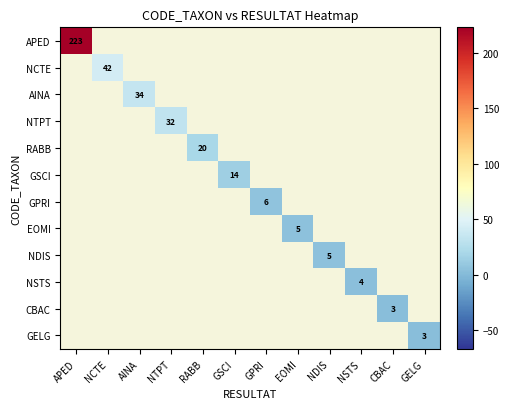

Is it true that RABB equals 20 at RABB?

True